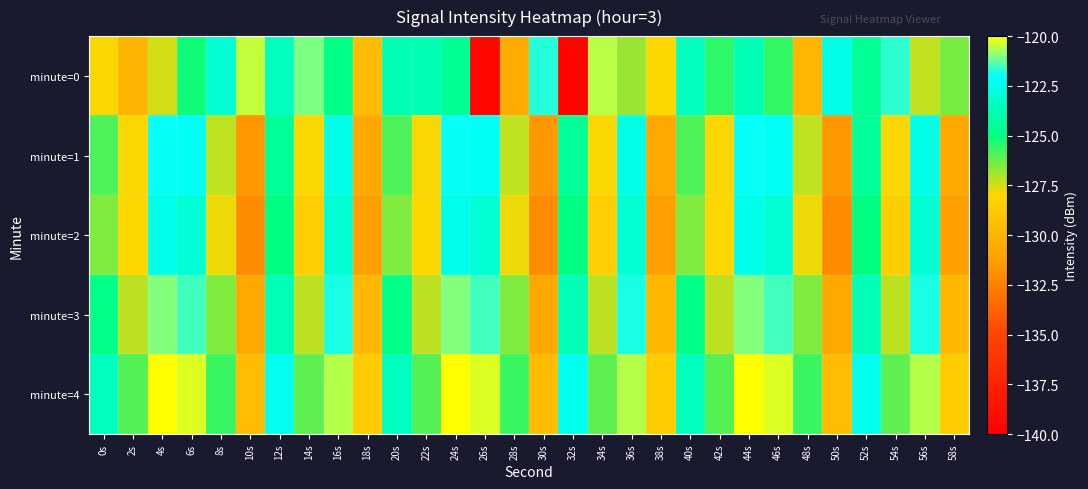

Which series has the largest total across all categories?

minute=4